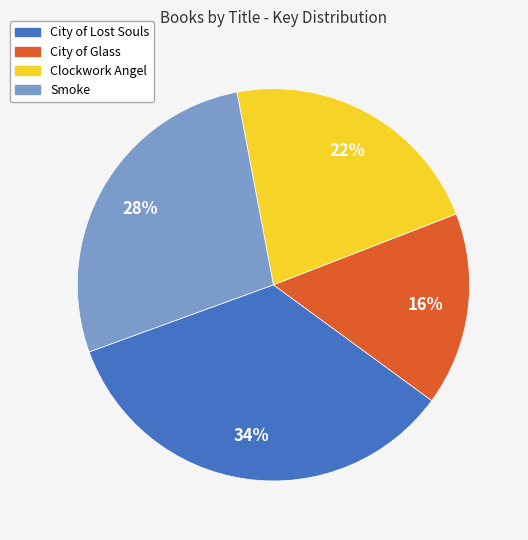

To the nearest percent, what percentage of the pie is Clockwork Angel?

22%